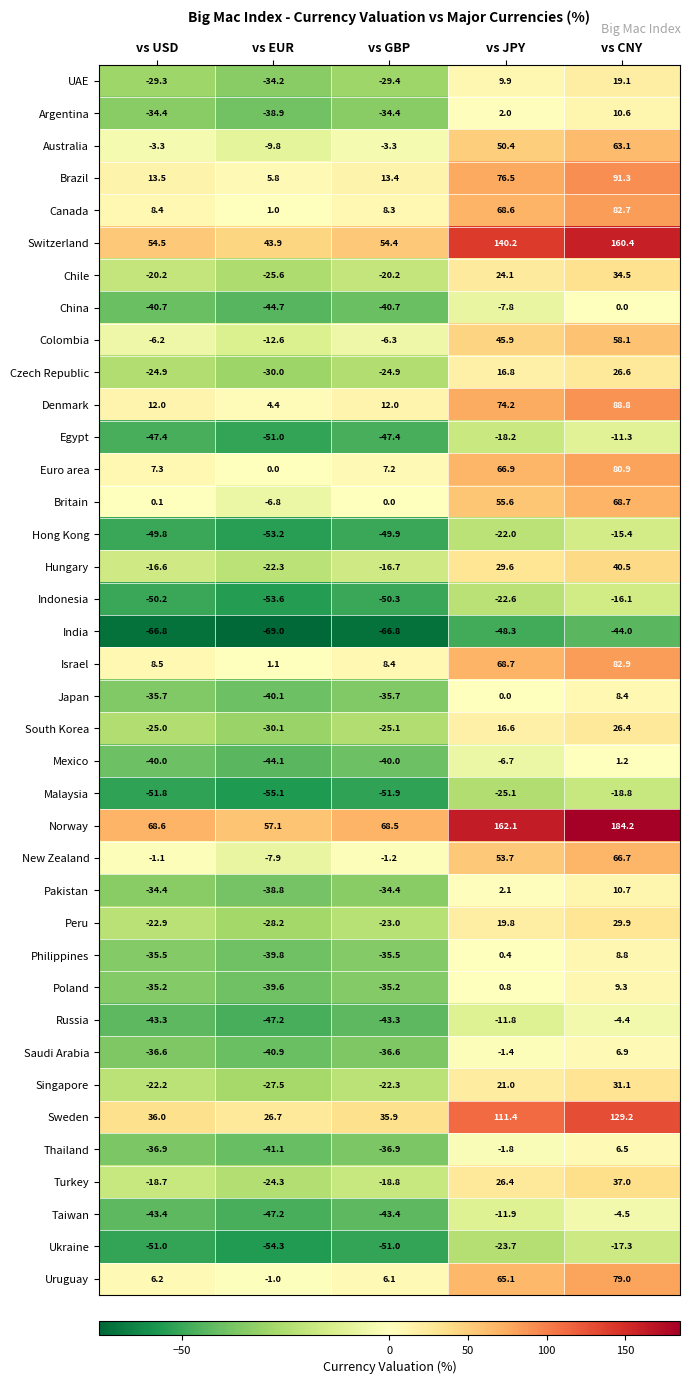

Count the number of data series in this chart.

38